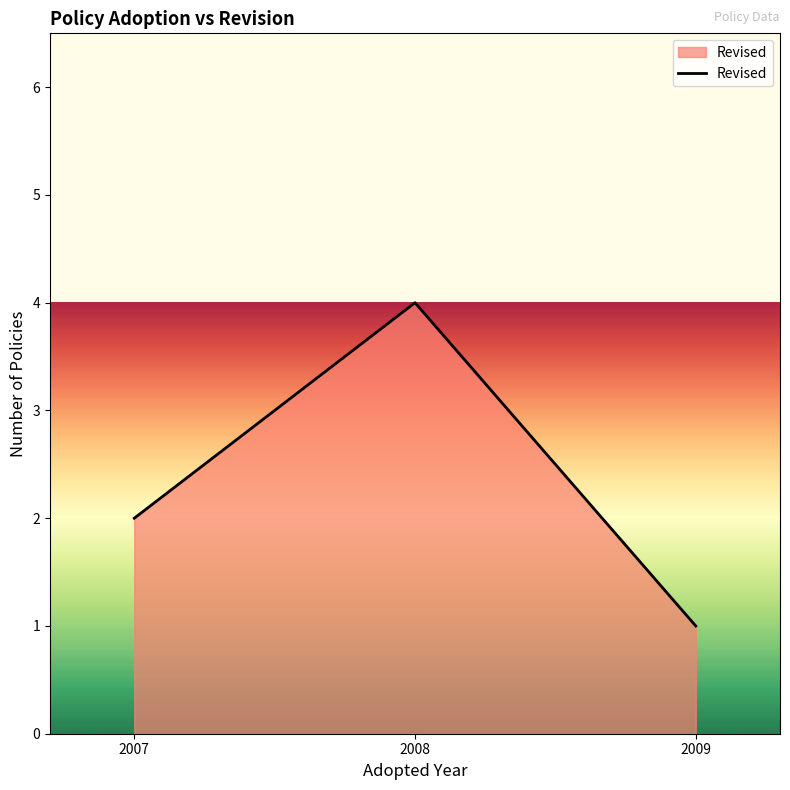

Approximately how many times larger is the value at 2008 compared to 2009?

4.0